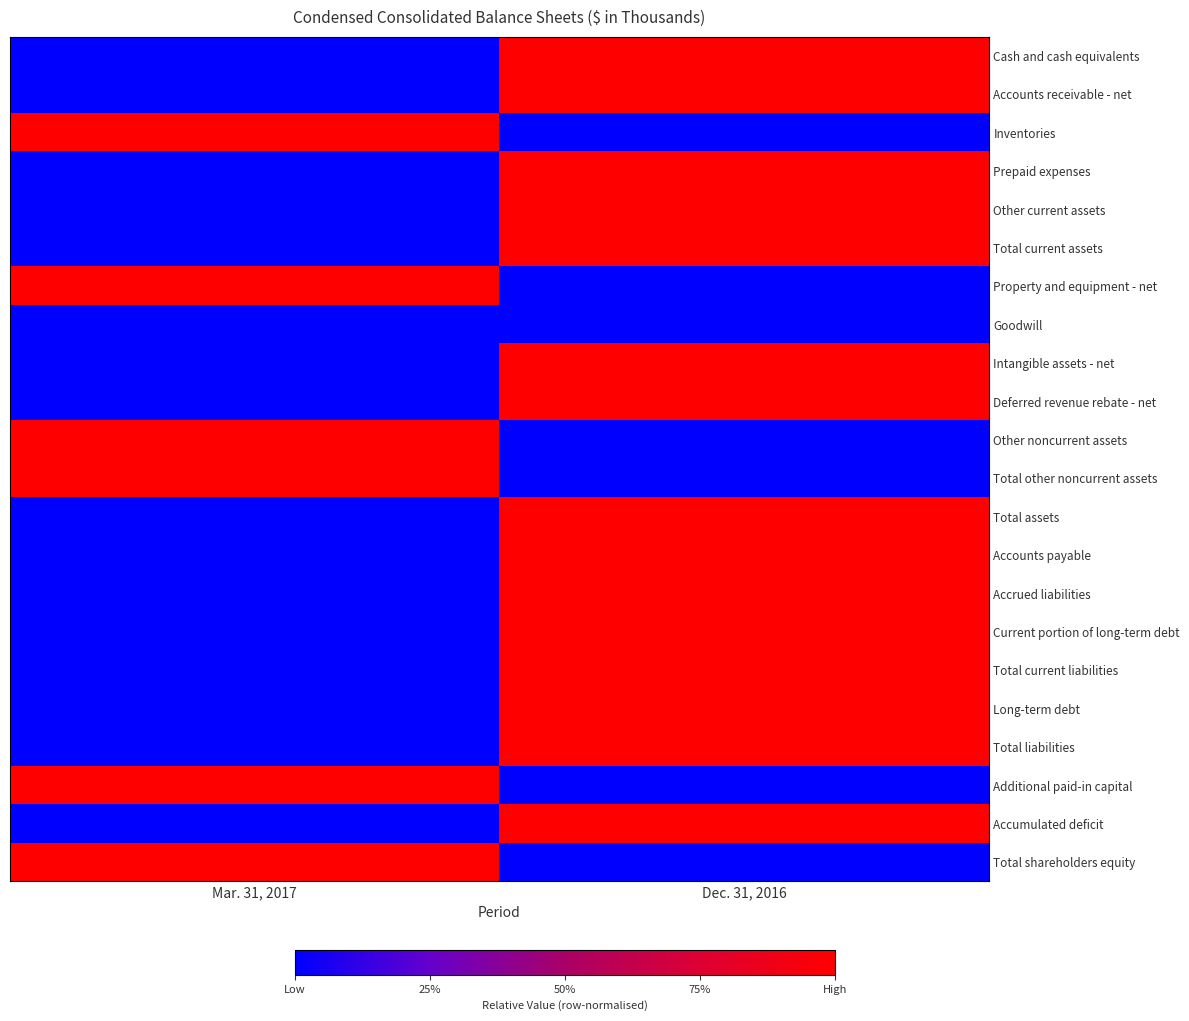

What is the spread (max minus min) of values at Mar. 31, 2017?

1